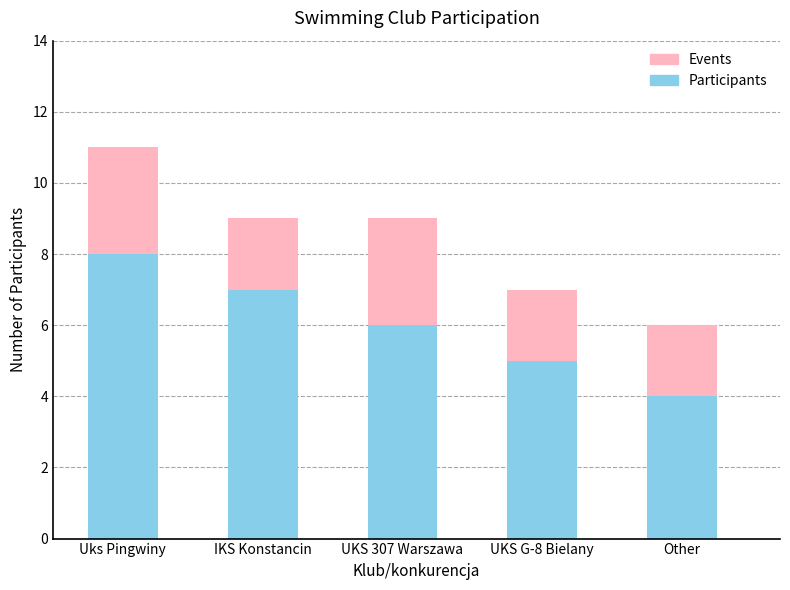

The Participants series shows 8 at Uks Pingwiny. True or false?

True